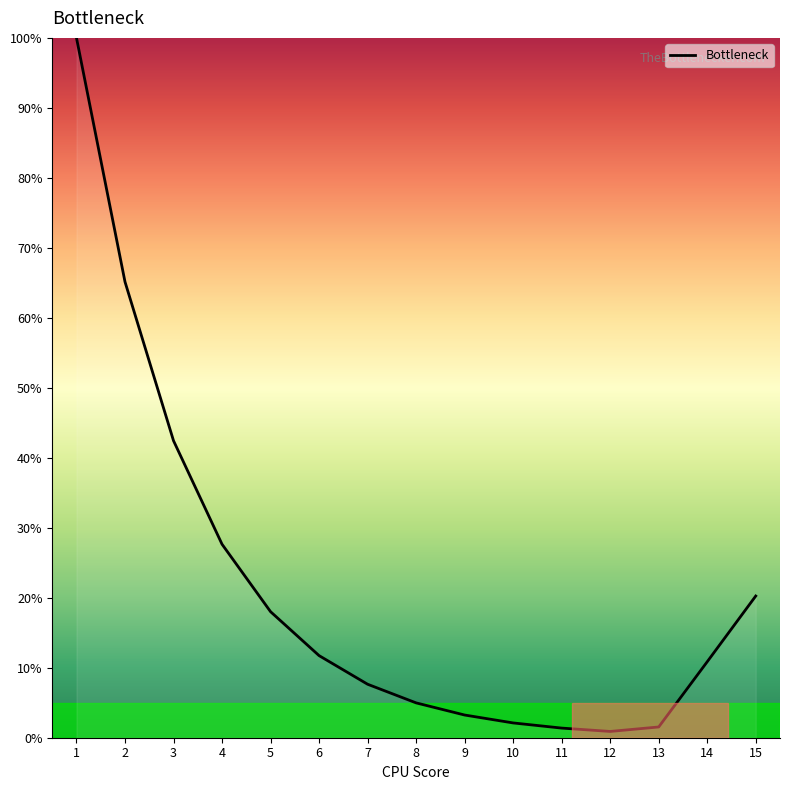

The chart shows a value of 7.6 at 7. True or false?

True